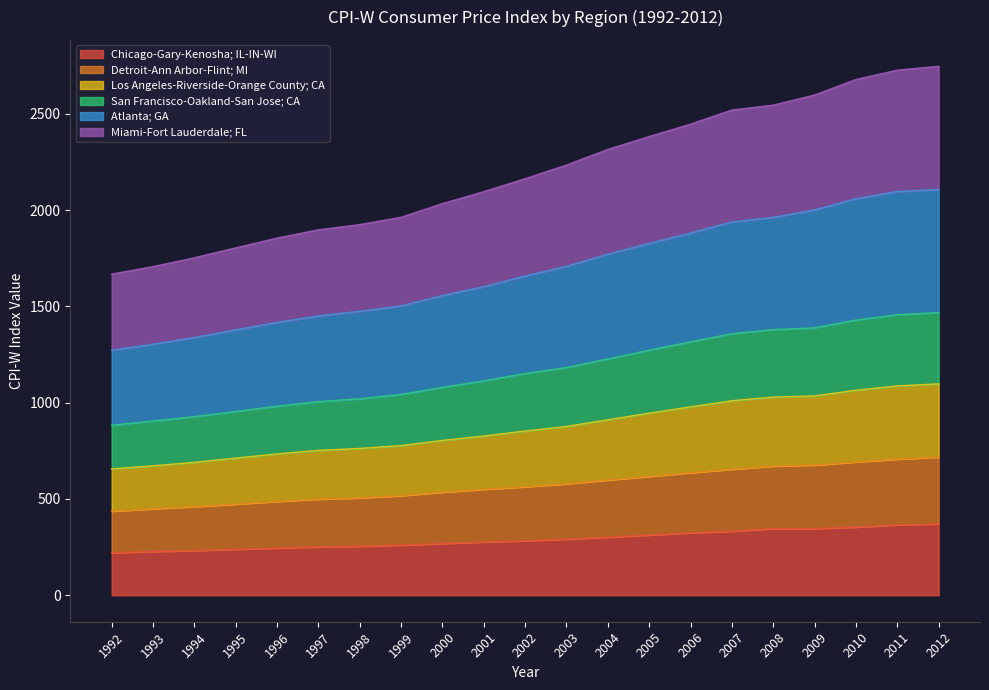

What is the difference between the maximum and minimum values in the Los Angeles-Riverside-Orange County; CA series?

441.4